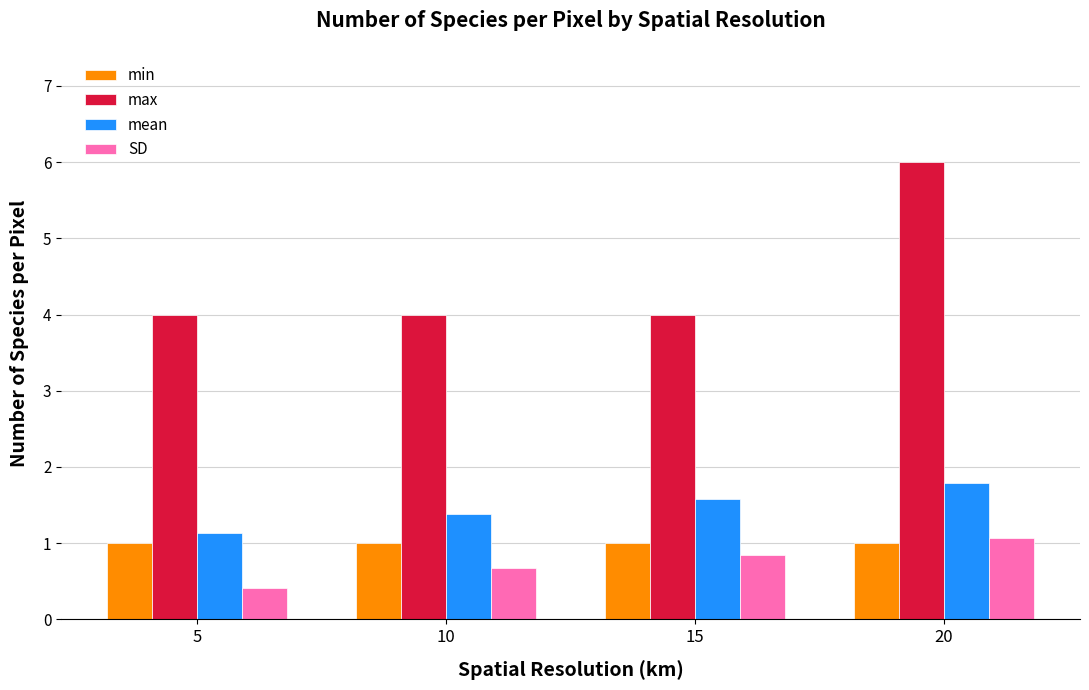

What is the difference between the second highest and second lowest values in the mean series?

0.2